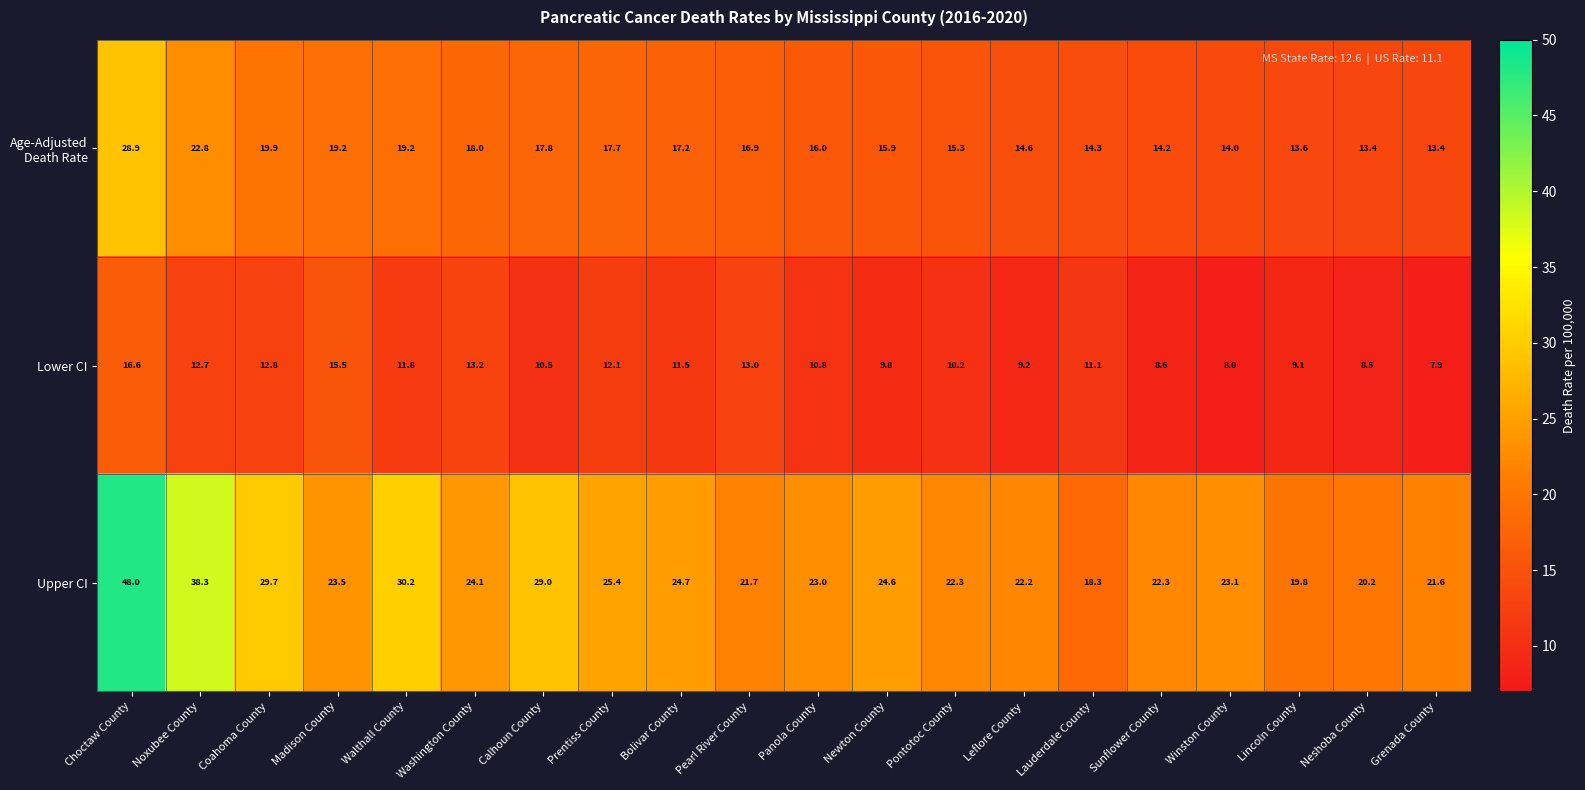

True or false: Lower CI has a value of 8.5 at Neshoba County.

True